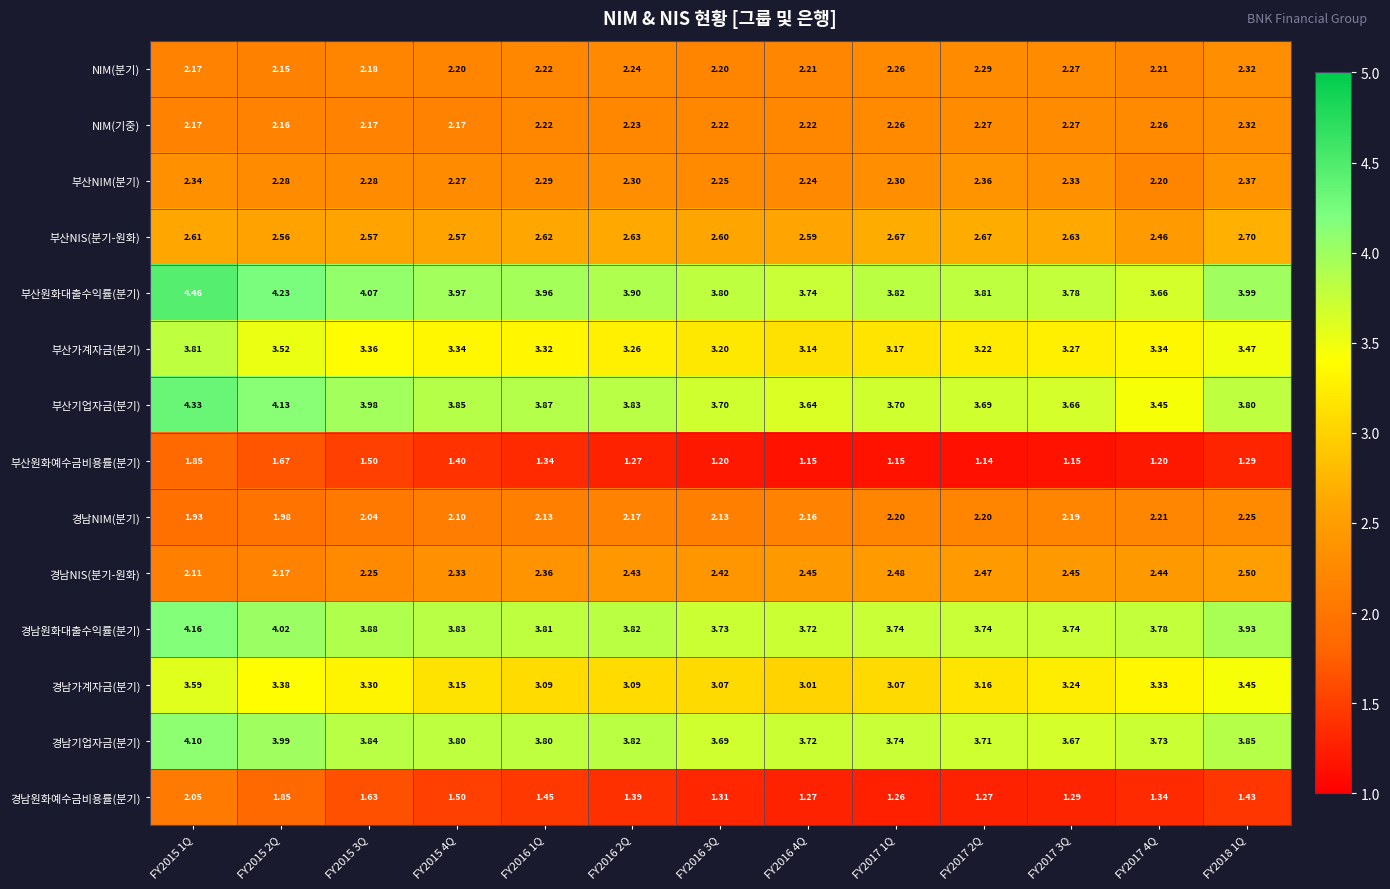

Which series has the widest spread of values?

부산기업자금(분기)